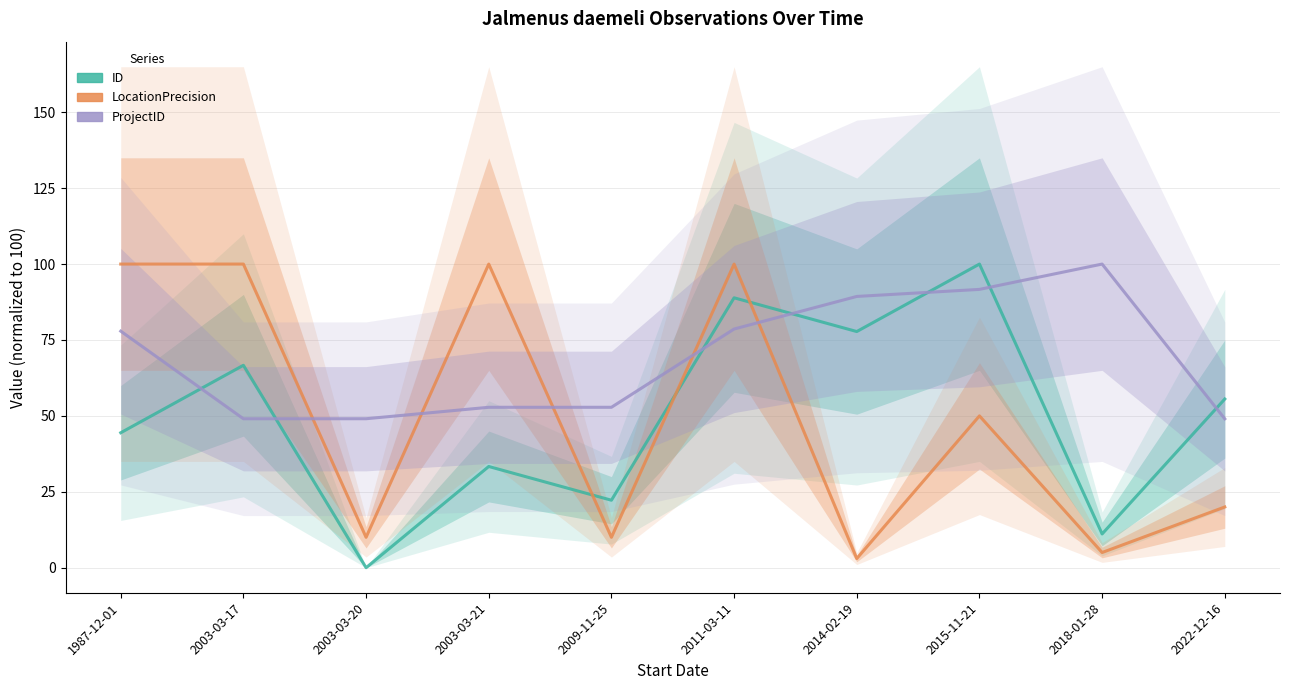

Count the number of categories in the chart.

10